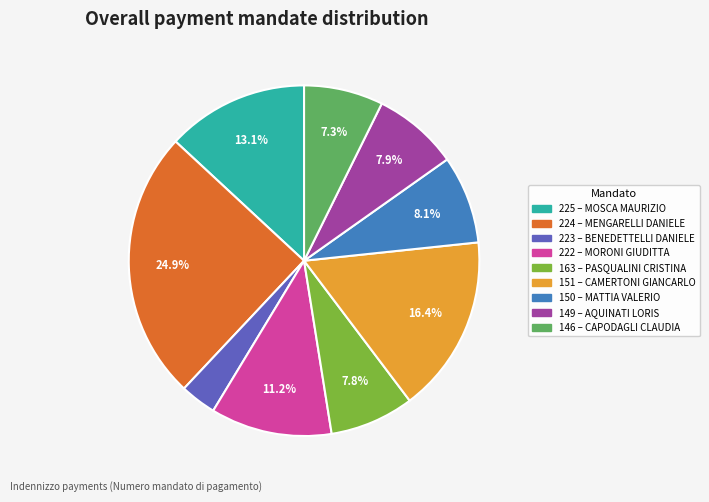

To the nearest percent, what portion does 224 represent?

25%